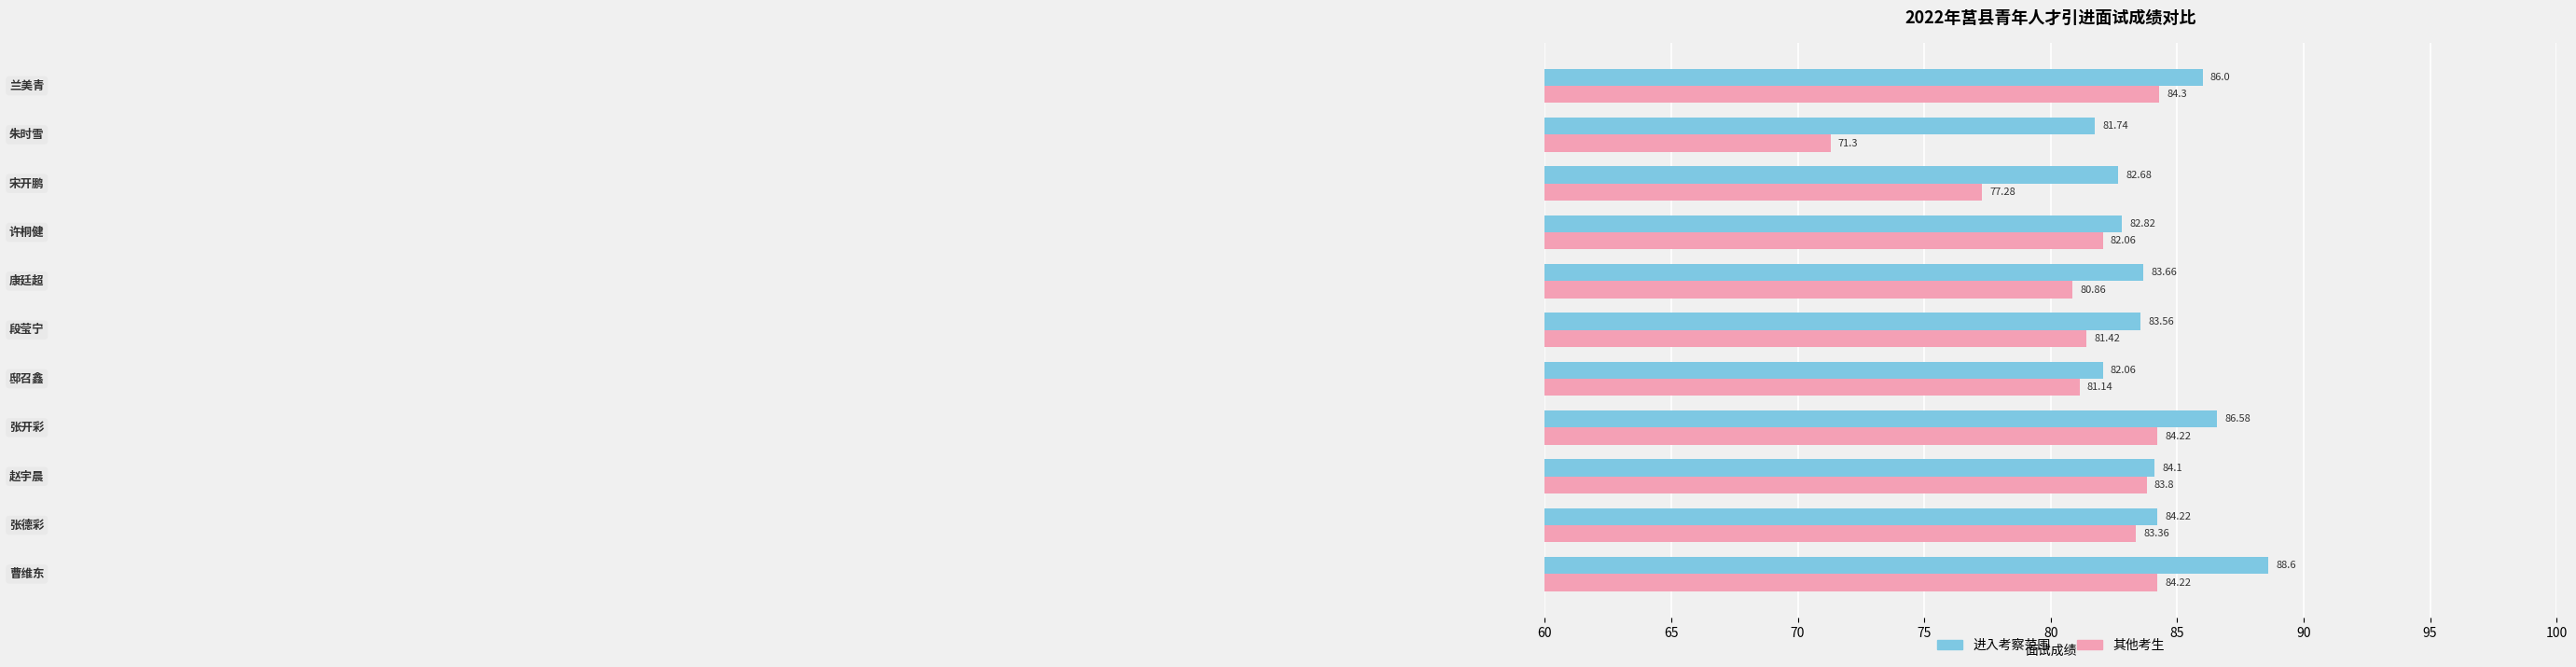

List the series in order of their overall mean, highest first.

进入考察范围, 其他考生